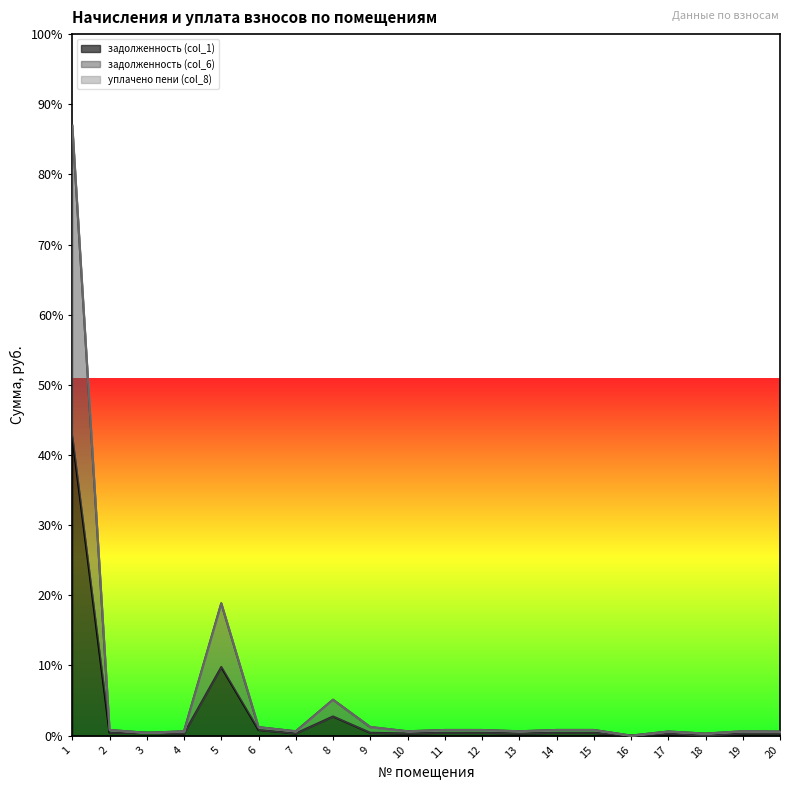

What is the difference between the second highest and second lowest values in the задолженность (col_1) series?

9939.2